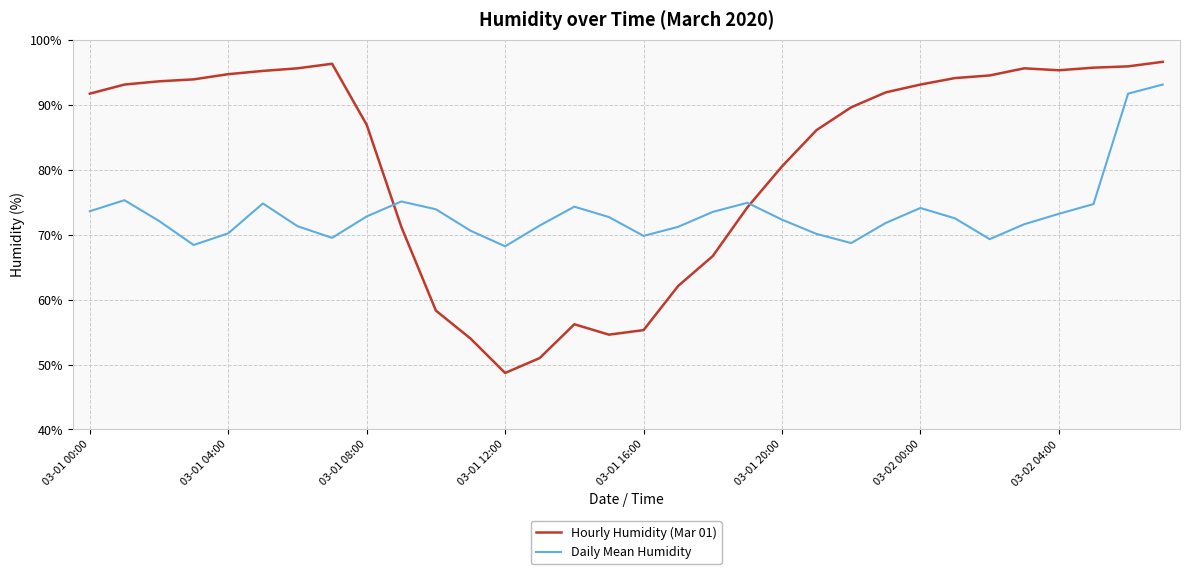

True or false: Hourly Humidity (Mar 01) and Daily Mean Humidity cross at least once.

True